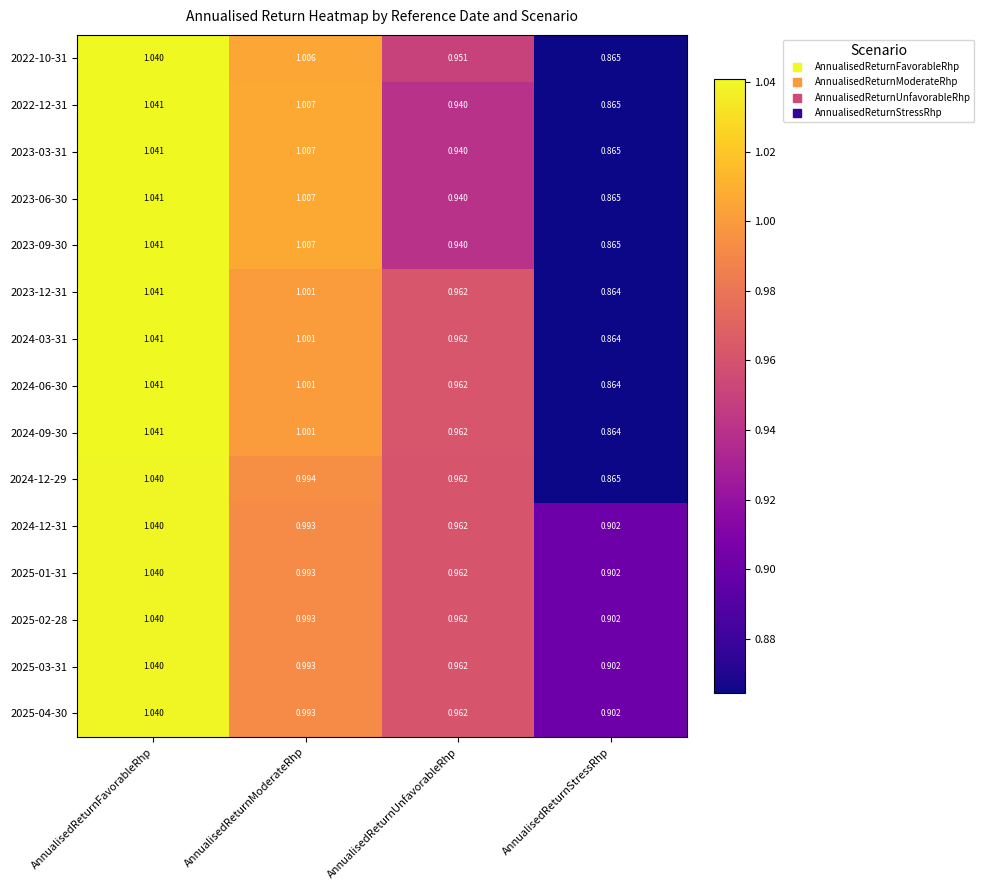

At which category is the sum across all series the highest?

AnnualisedReturnFavorableRhp